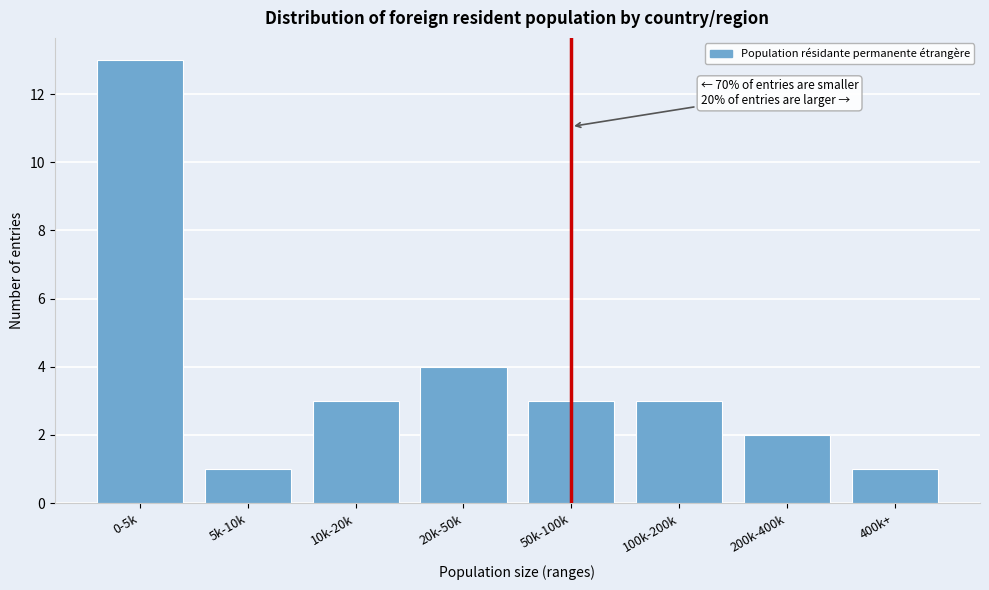

Reading right to left, extract all data points from this chart.

400k+=1	200k-400k=2	100k-200k=3	50k-100k=3	20k-50k=4	10k-20k=3	5k-10k=1	0-5k=13